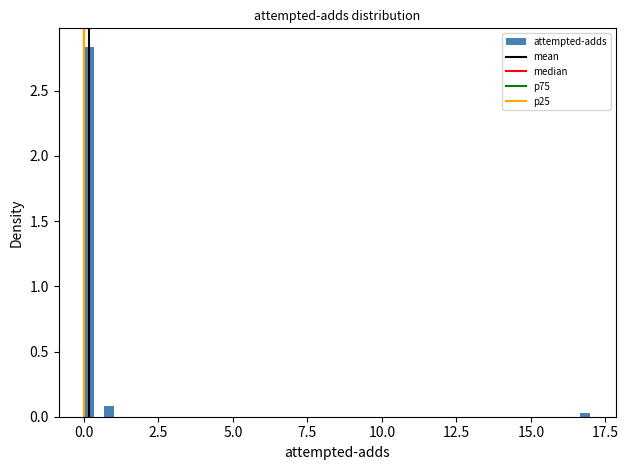

Around what value on the x-axis is the tallest bar? Give the approximate position of its centre, as read against the axis.

0.0